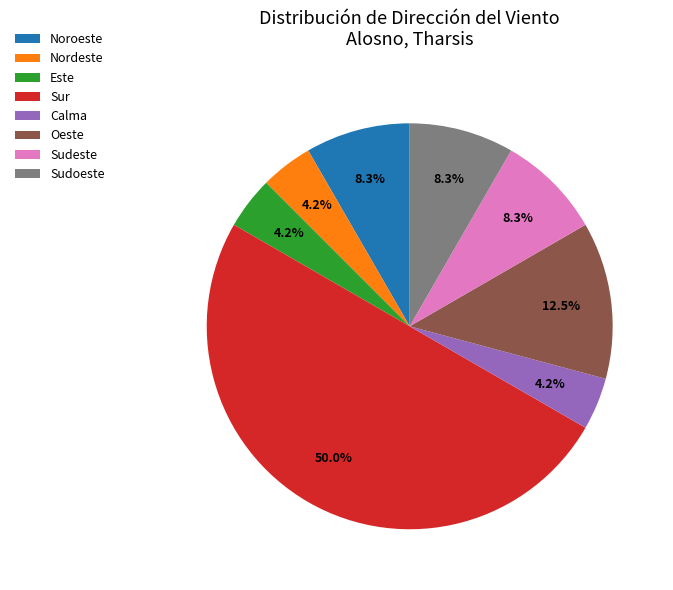

What is the ratio of the value at Nordeste to the value at Oeste?

0.3